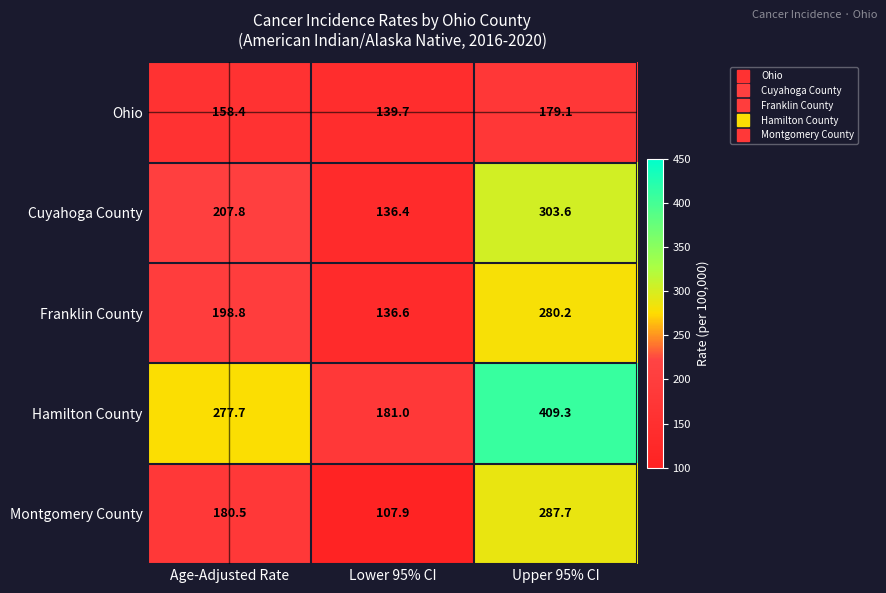

How many categories are shown in the chart?

3